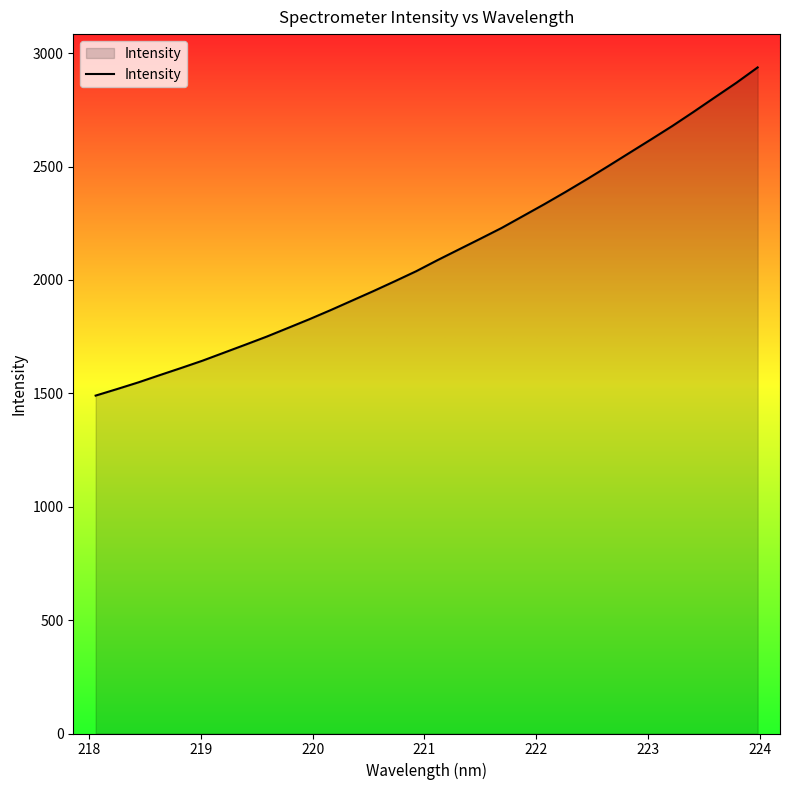

What is the difference between the maximum and minimum values?

1447.0